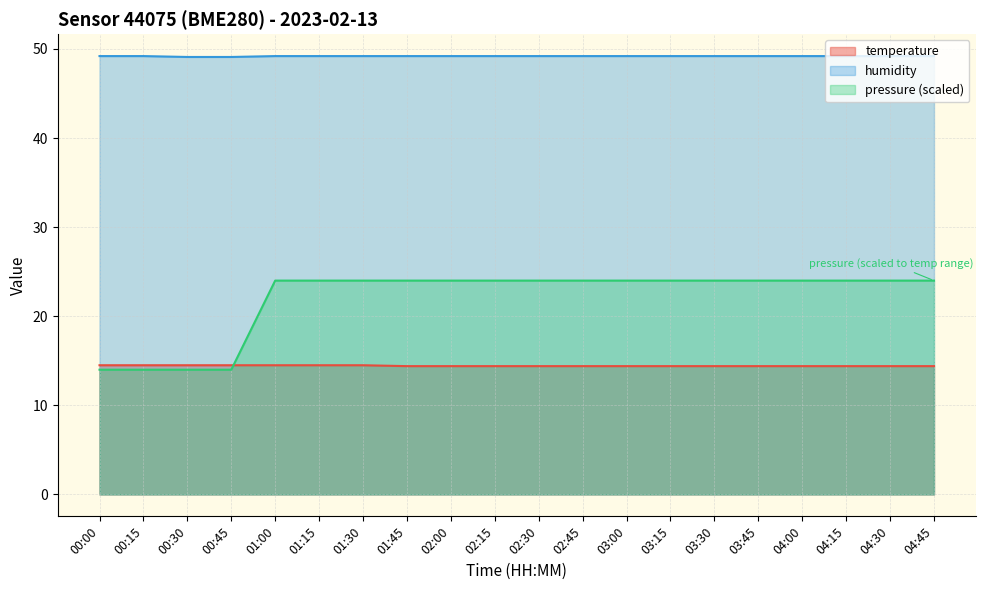

True or false: temperature and humidity cross at least once.

False